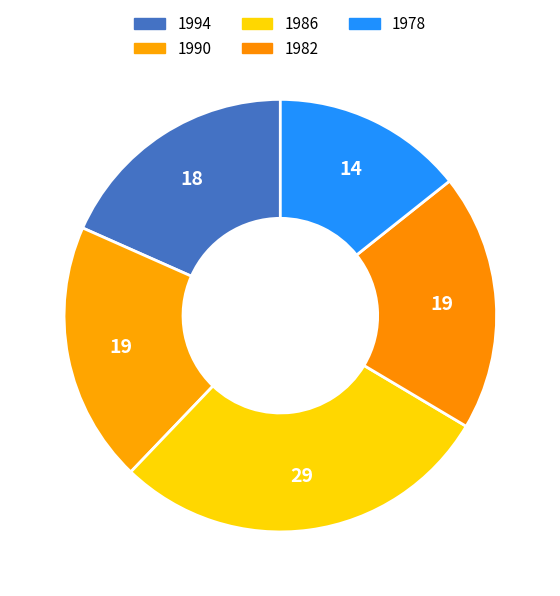

Does any single category account for the majority?

No